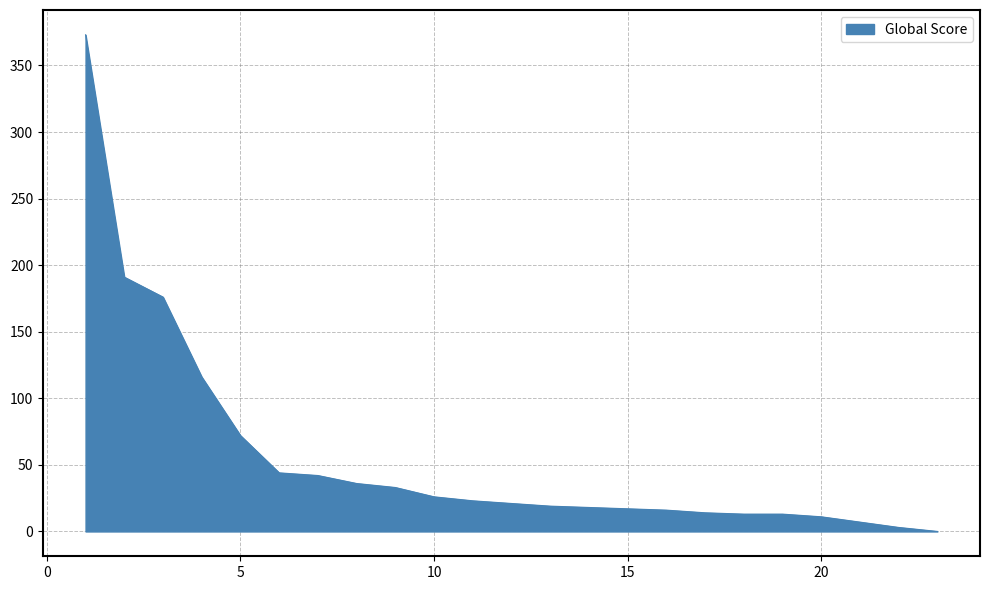

What is the greatest value displayed?

373